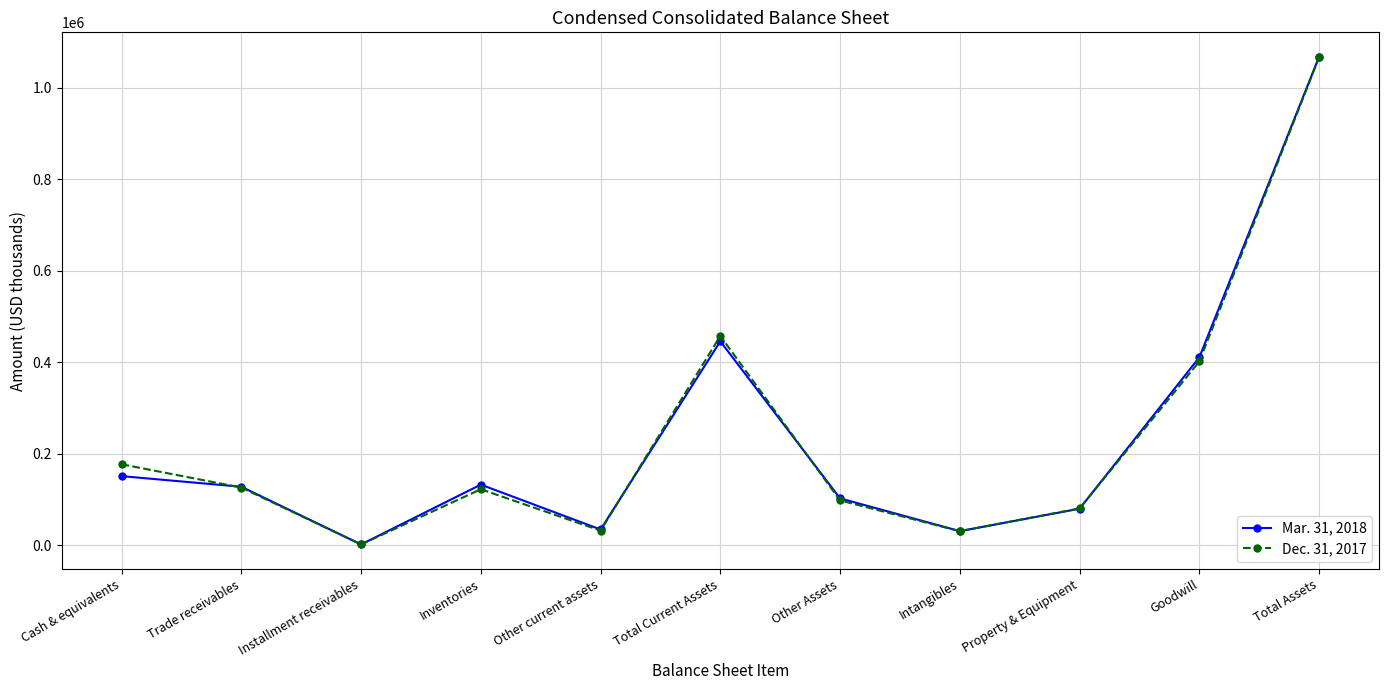

What are all the series names shown in the legend?

Mar. 31, 2018, Dec. 31, 2017